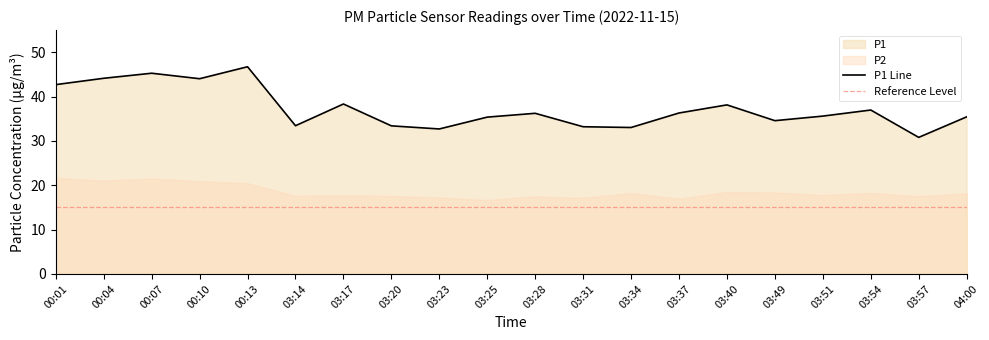

How many values are below 36?

10